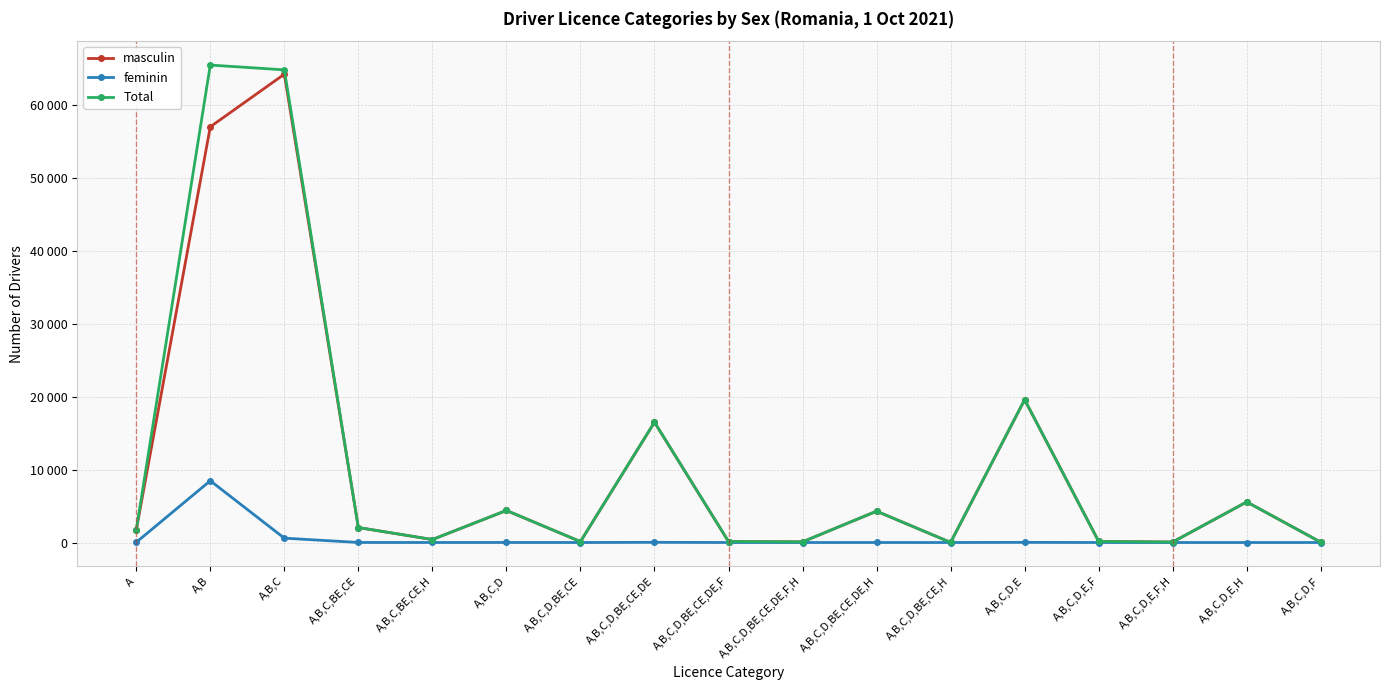

Does the chart have visible grid lines?

Yes